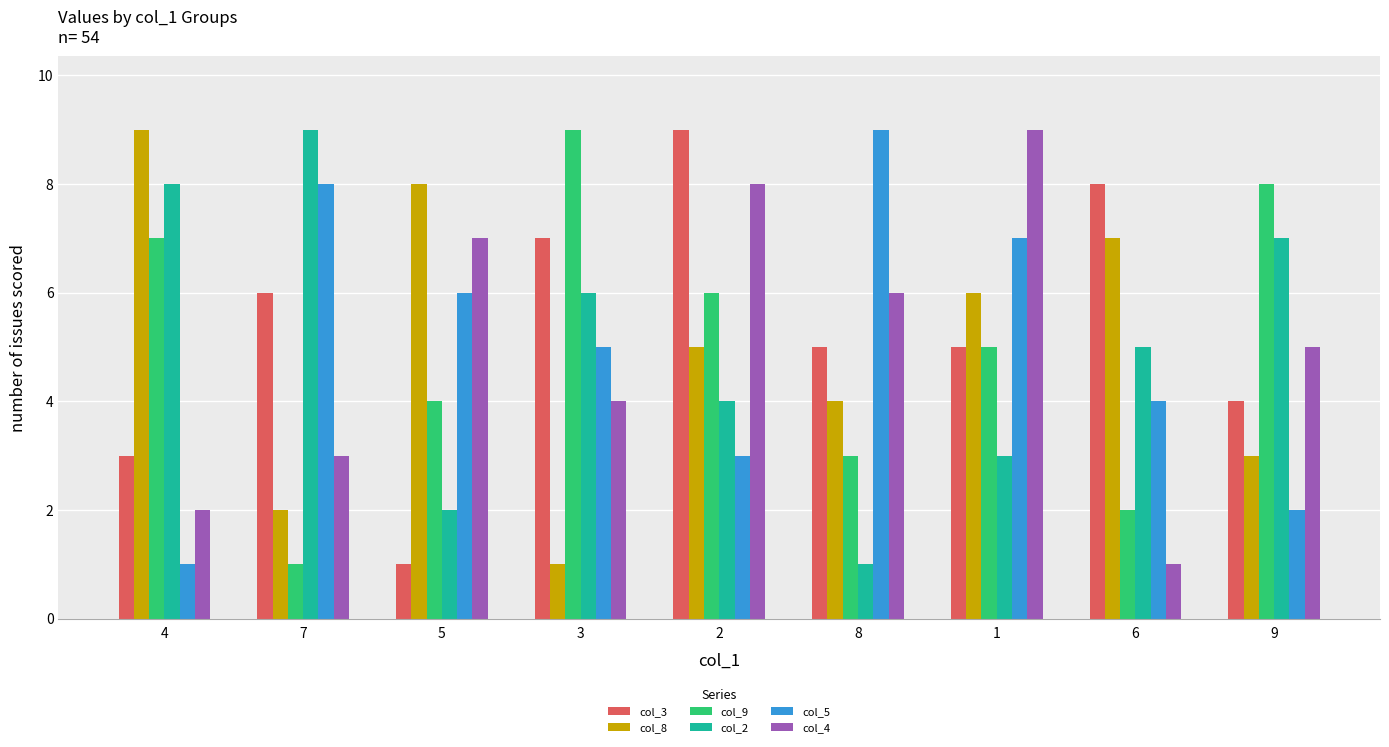

What is the highest value of the col_5 series?

9